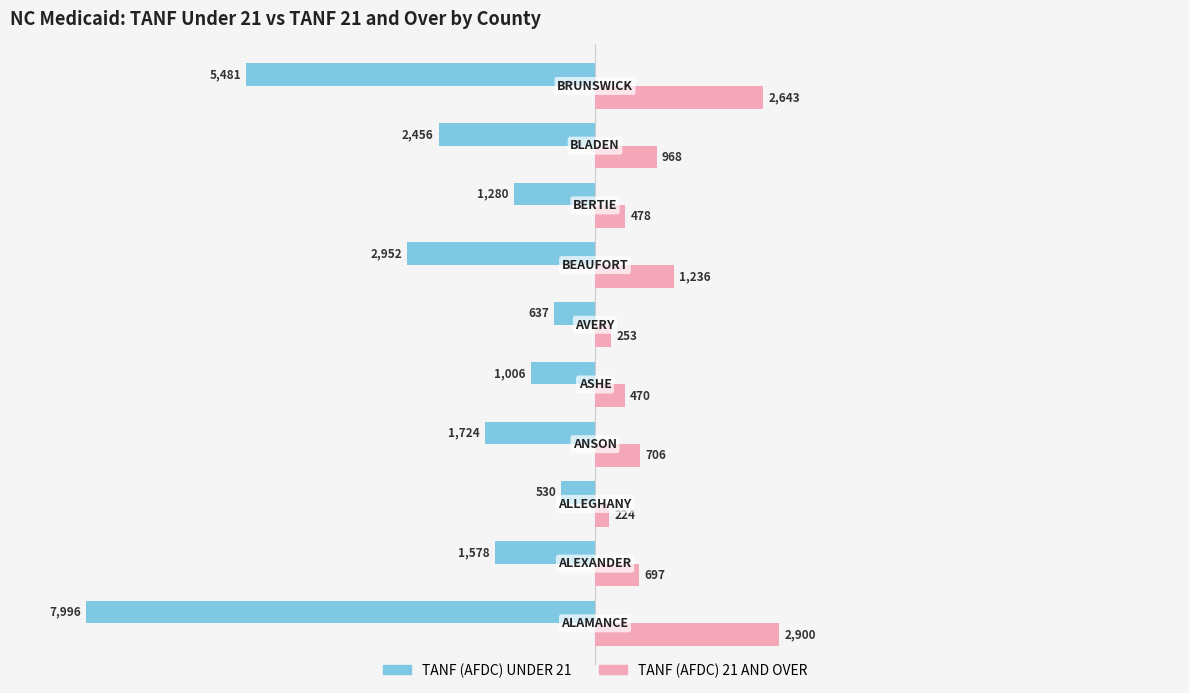

List the series in order of their peak value, lowest first.

TANF (AFDC) UNDER 21, TANF (AFDC) 21 AND OVER